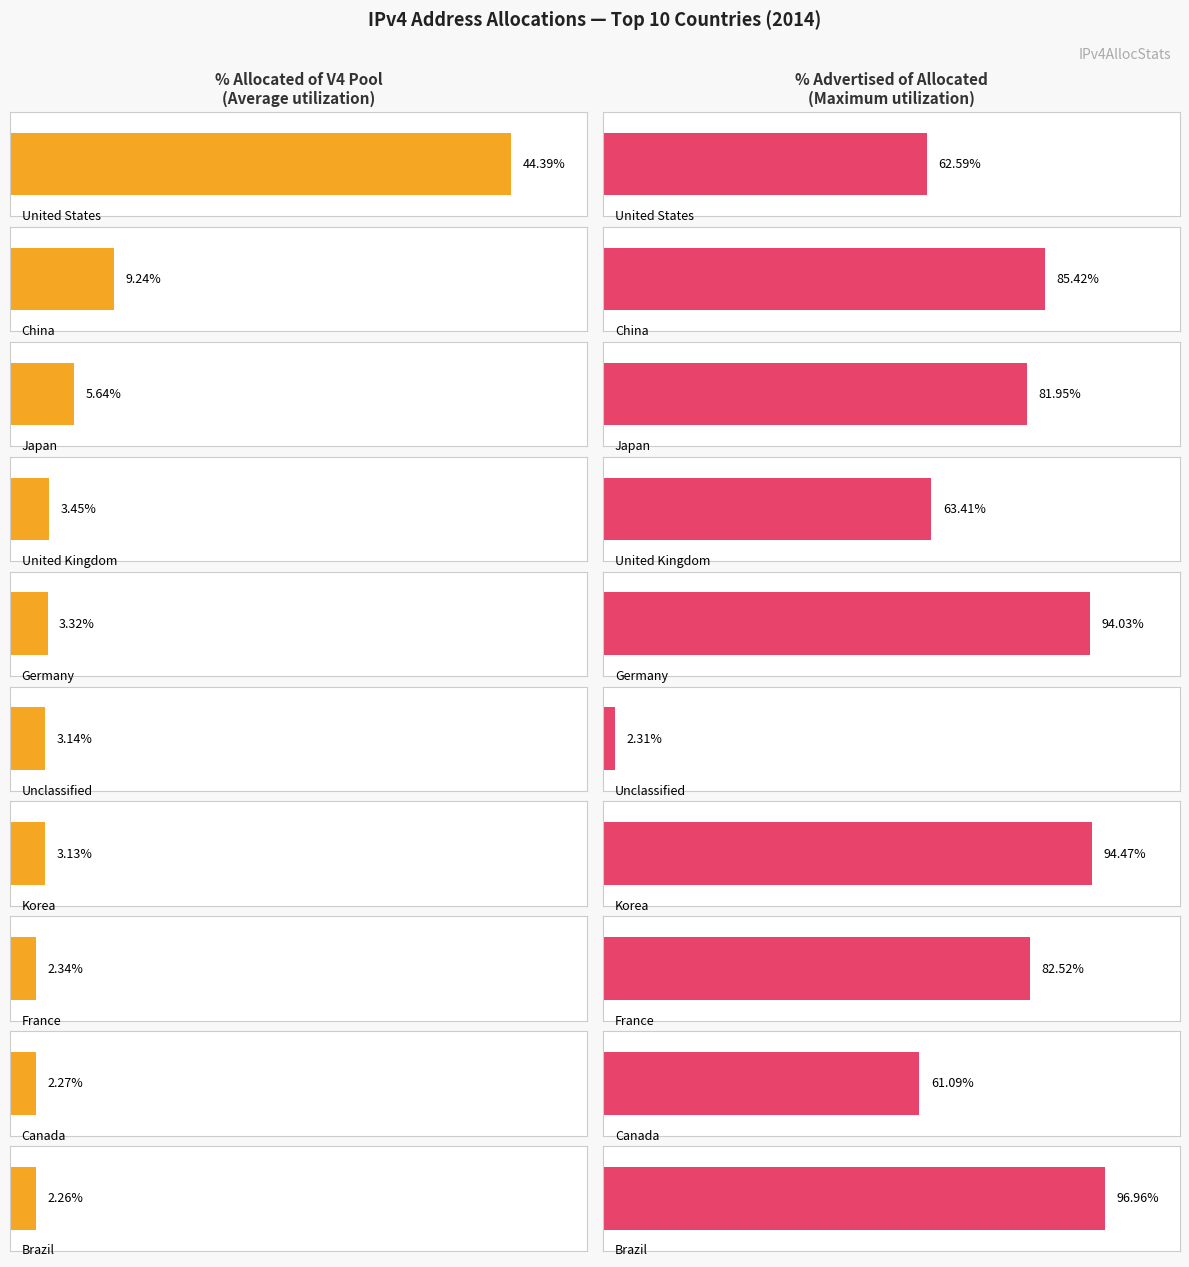

What is the label of the 1st bar from the left?

United States